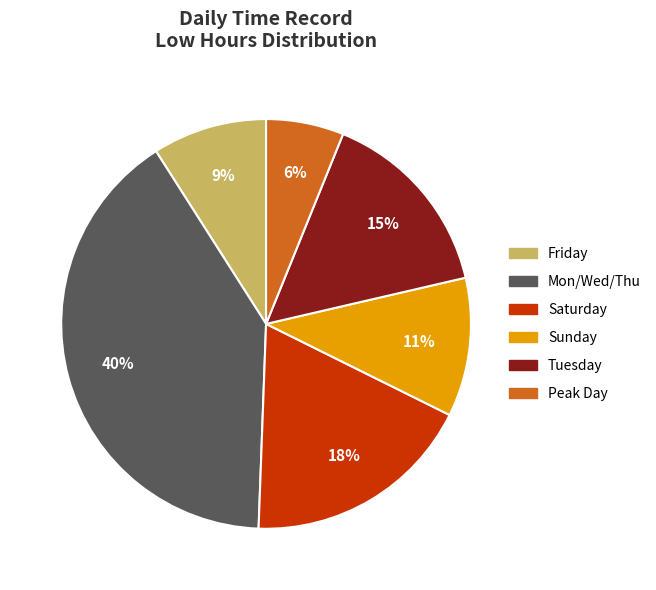

How many segments does this pie chart have?

6